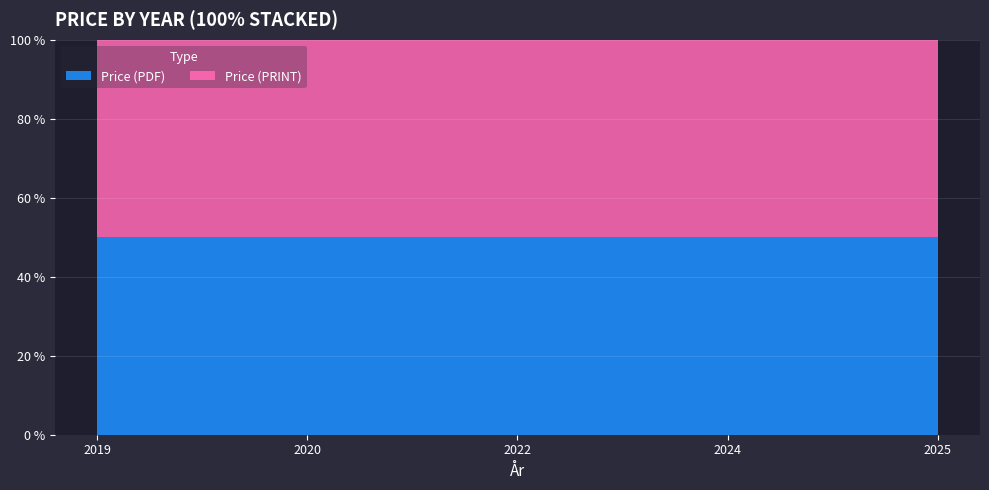

Reading left to right, what are all the values shown in this chart?

Price (PDF): 2019=158	2020=290	2021=0	2022=306	2023=0	2024=158	2025=3796
Price (PRINT): 2019=158	2020=290	2021=0	2022=306	2023=0	2024=158	2025=3796